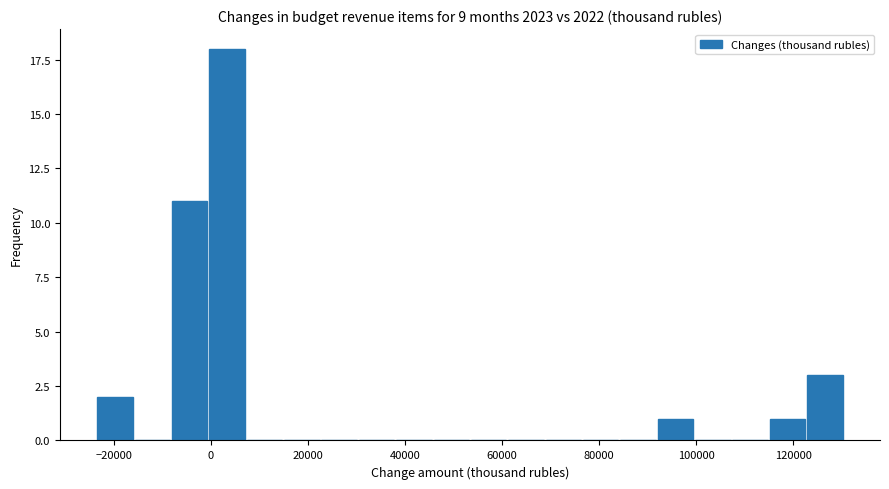

Around what value on the x-axis is the tallest bar? Give the approximate position of its centre, as read against the axis.

4000